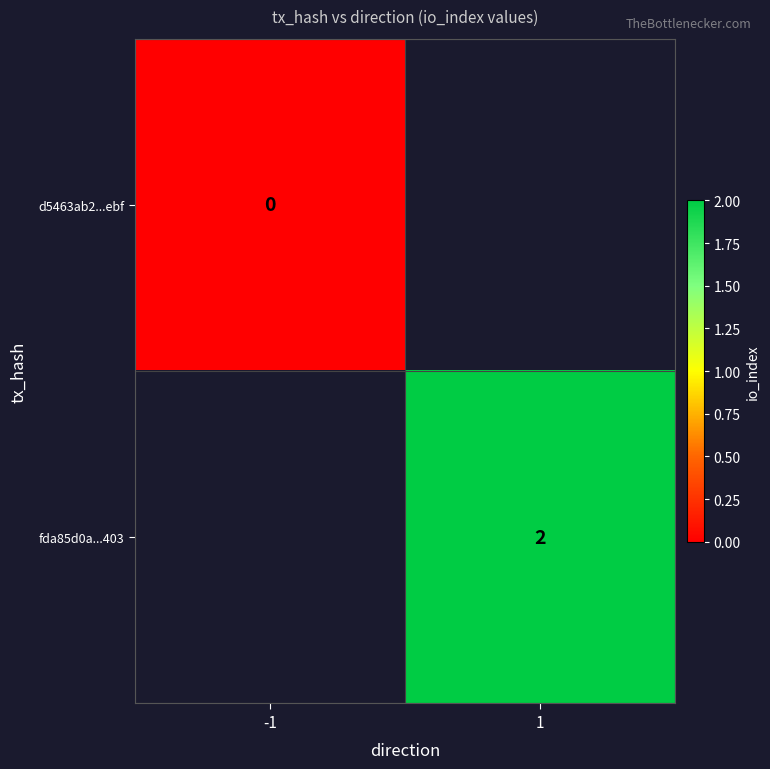

Is it true that fda85d0a...403 equals 2 at 1?

True